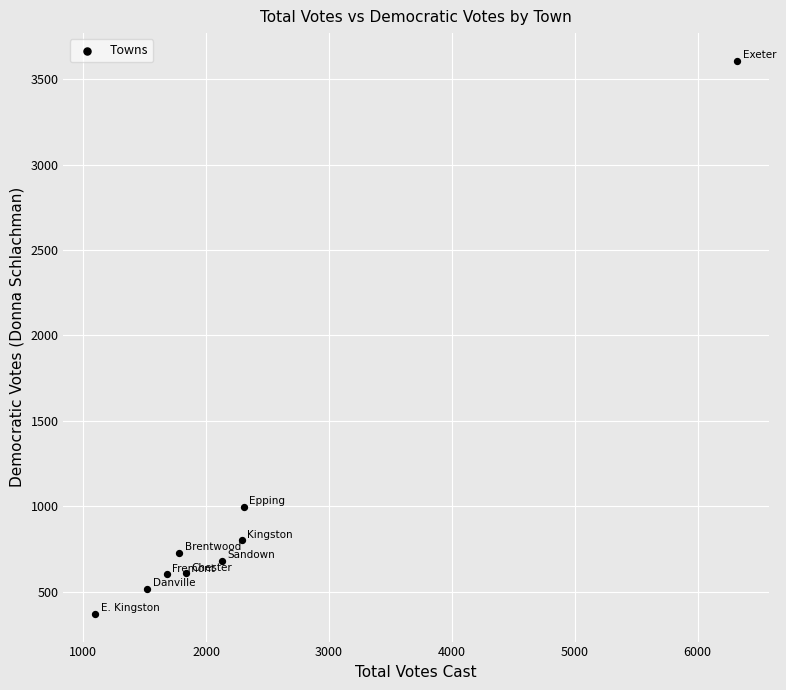

What Y value in the scatter plot is closest to 1989?

998